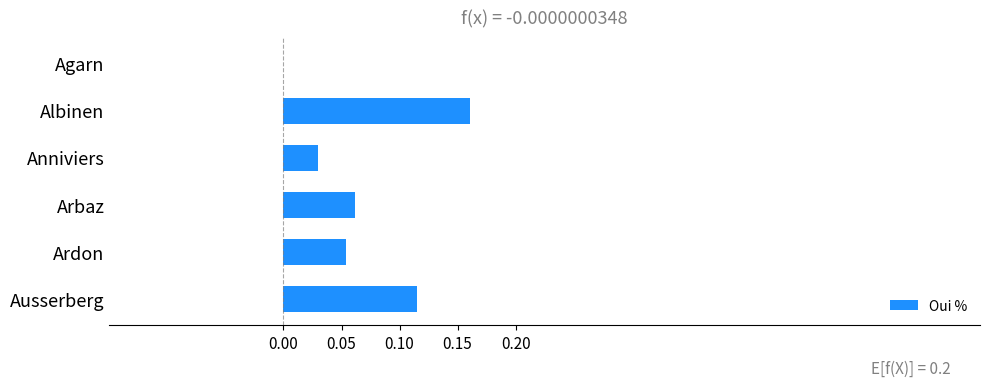

How many values are between 0 and 1?

6